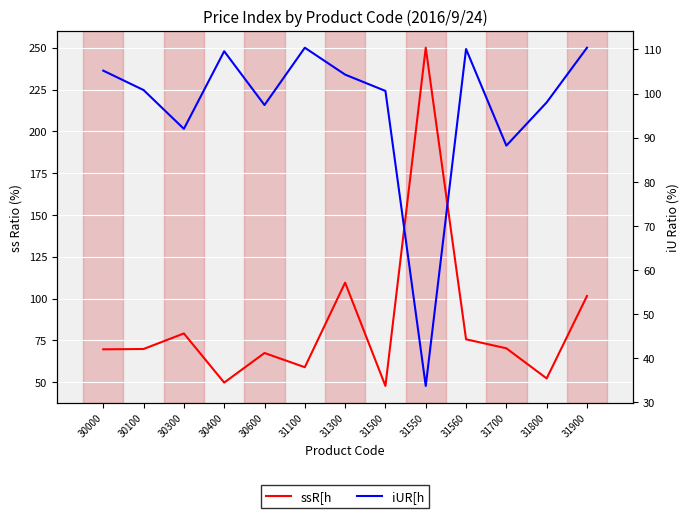

What value does the ssR[h series have at 30600?

67.4